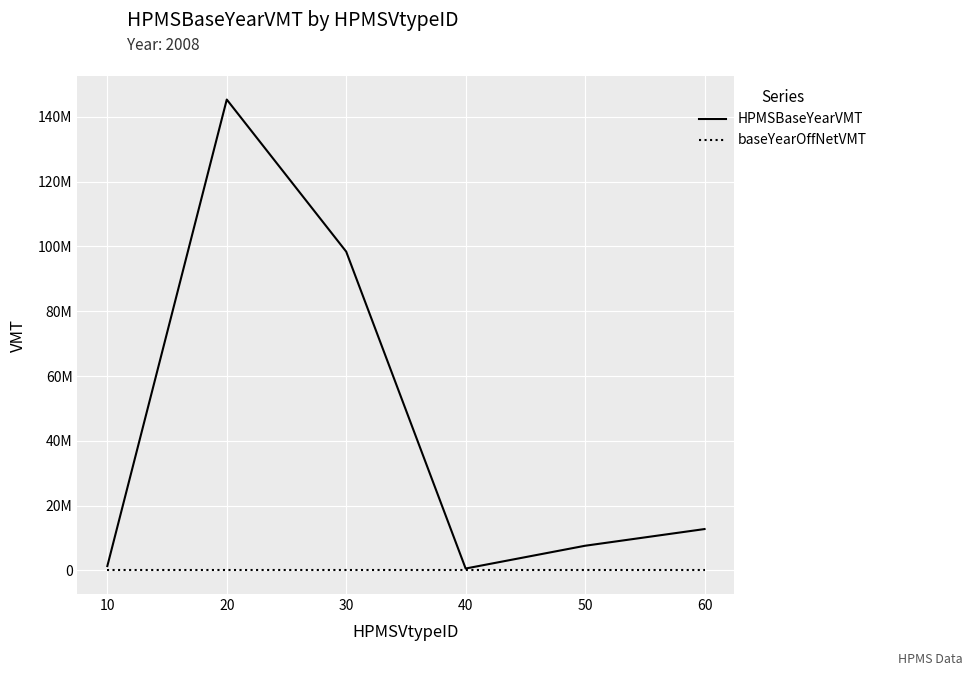

True or false: HPMSBaseYearVMT and baseYearOffNetVMT cross at least once.

False